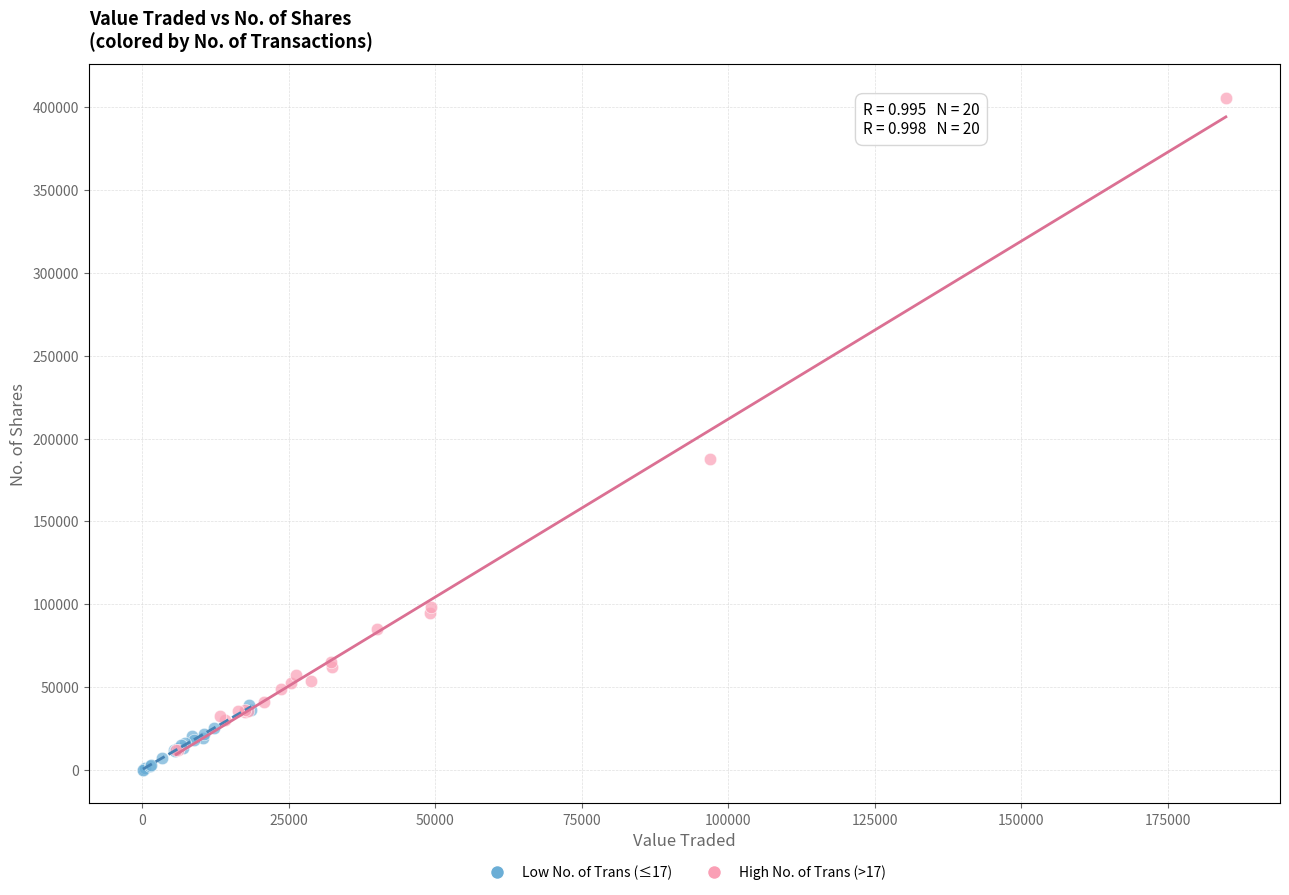

Which series contains the highest Y value?

High No. of Trans (>17)